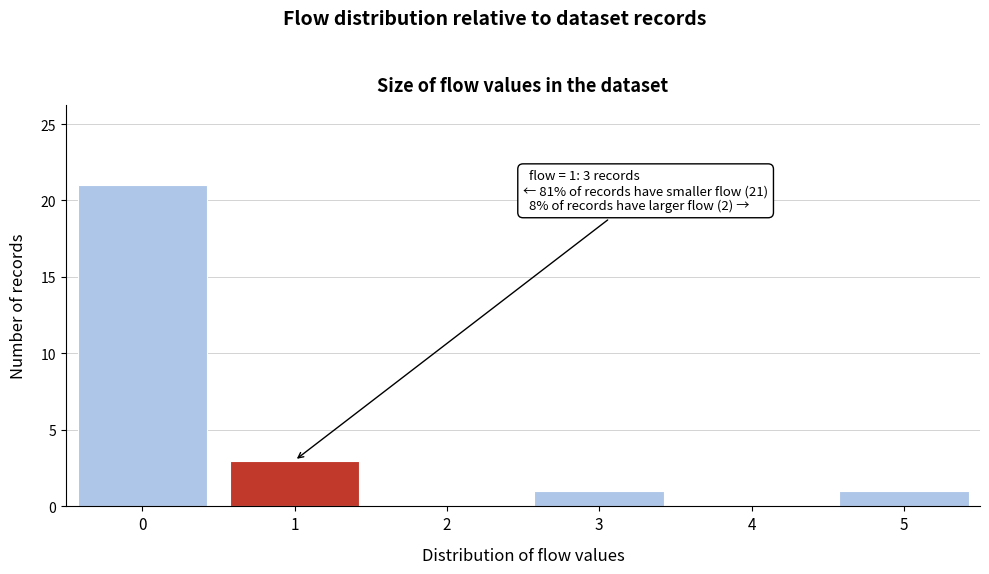

Which range on the x-axis has the tallest bar?

-0.5 to 0.5